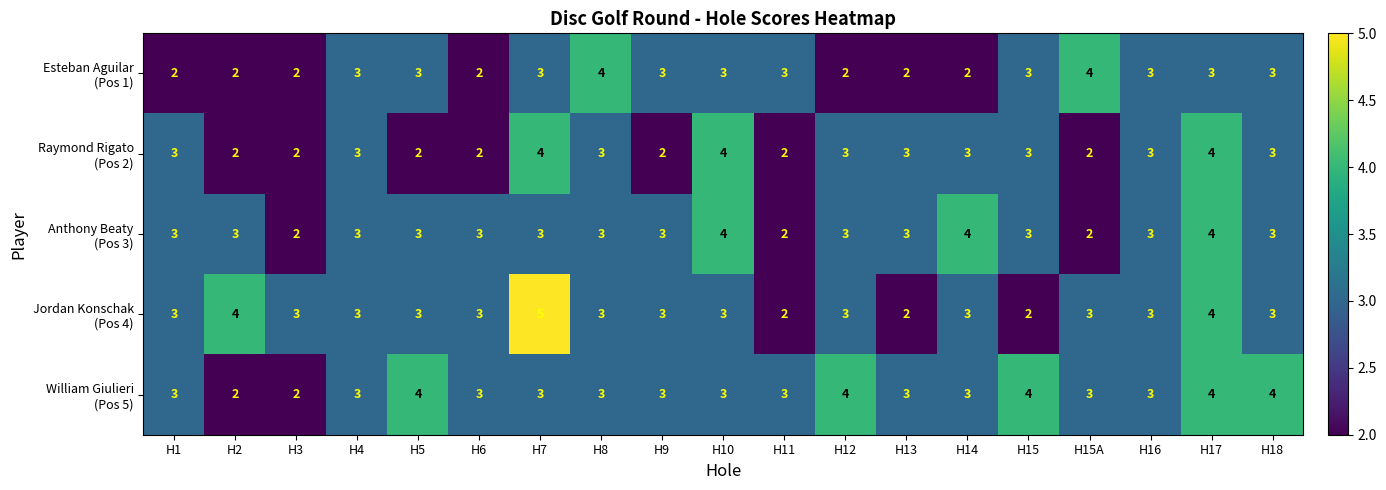

What is the maximum value shown in the chart?

5